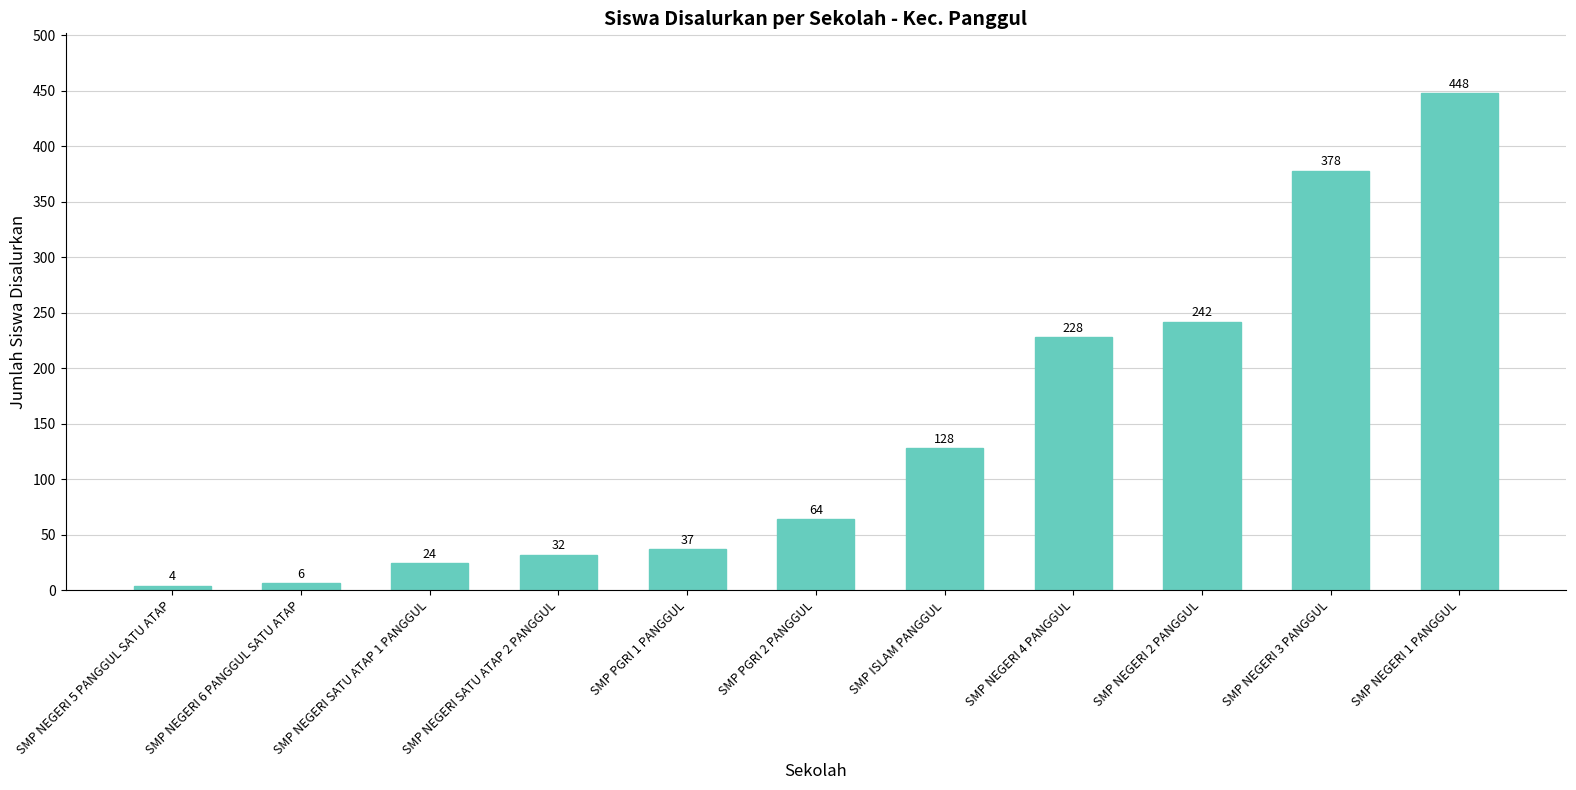

How many values are below 64?

5